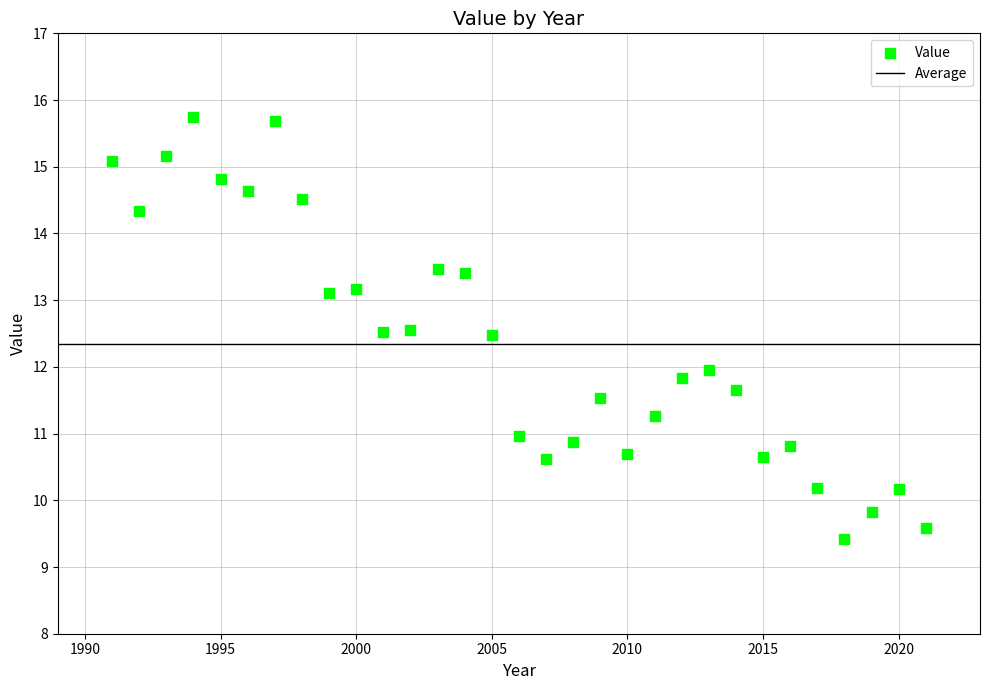

What is the range of X values (max minus min)?

30.0